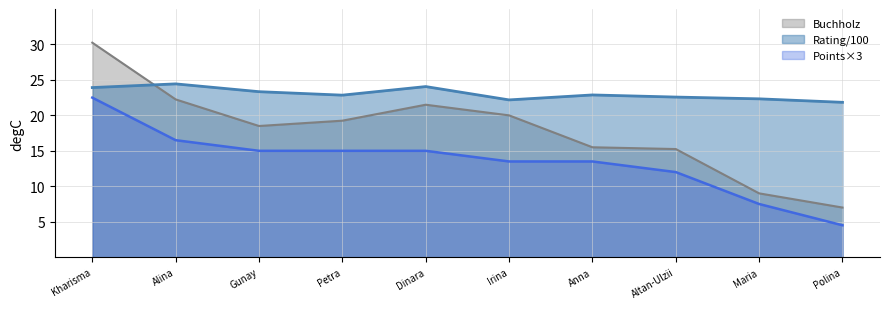

Which series has the widest spread of values?

Buchholz